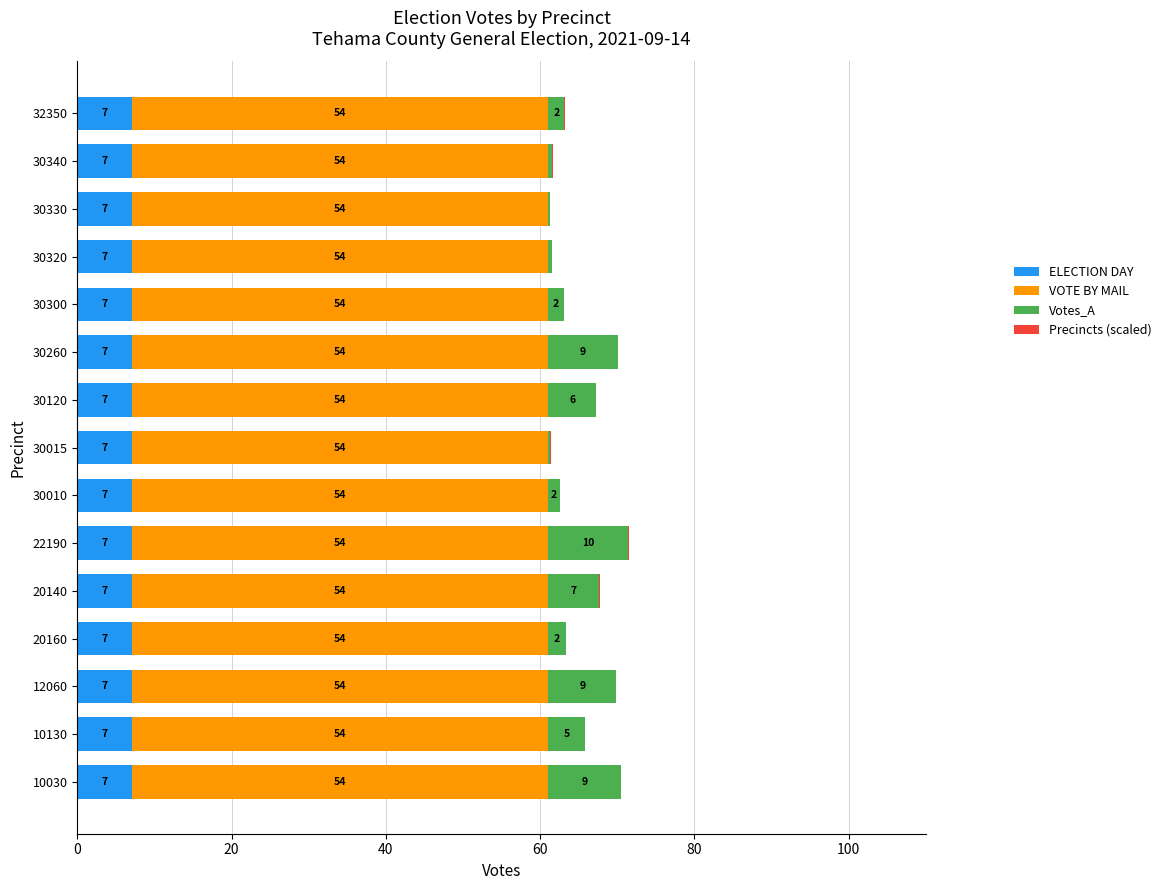

What is the maximum value for ELECTION DAY?

7.0